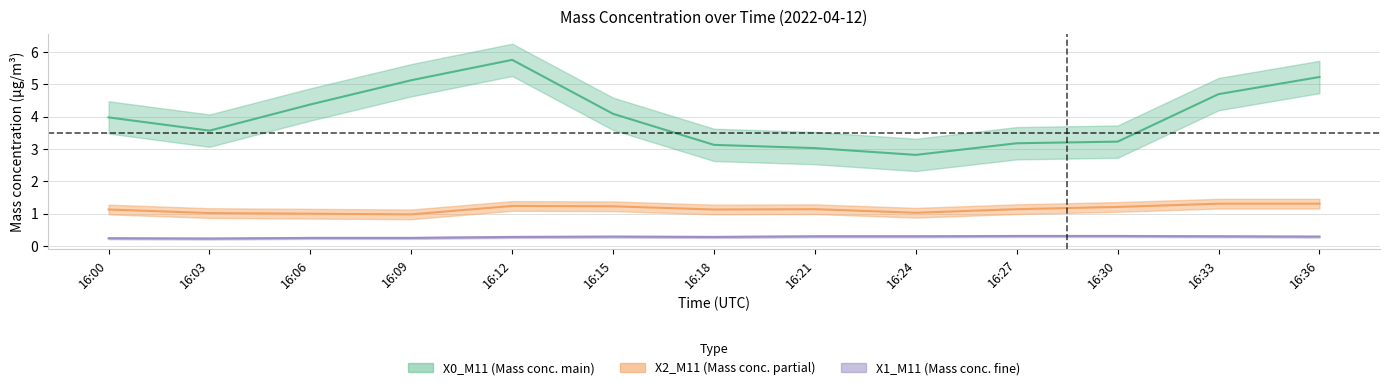

Reading right to left, list all the values displayed in this chart.

X0_M11: 5.2	4.7	3.2	3.2	2.8	3.0	3.1	4.1	5.8	5.1	4.4	3.6	4.0
X2_M11: 1.3	1.3	1.2	1.1	1.0	1.1	1.1	1.2	1.2	1.0	1.0	1.0	1.1
X1_M11: 0.3	0.3	0.3	0.3	0.3	0.3	0.3	0.3	0.3	0.2	0.2	0.2	0.2